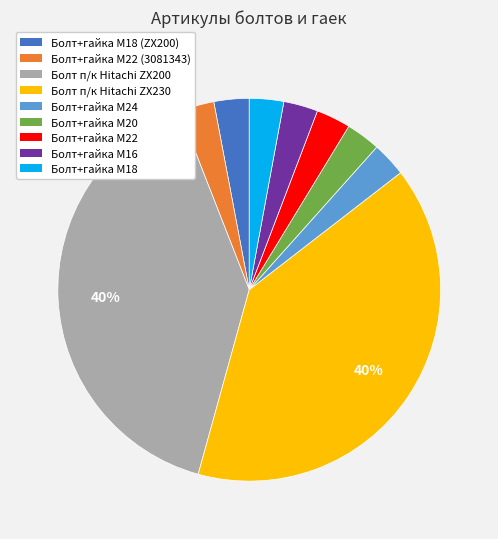

What percentage is the Болт+гайка M18 slice, to the nearest percent?

3%